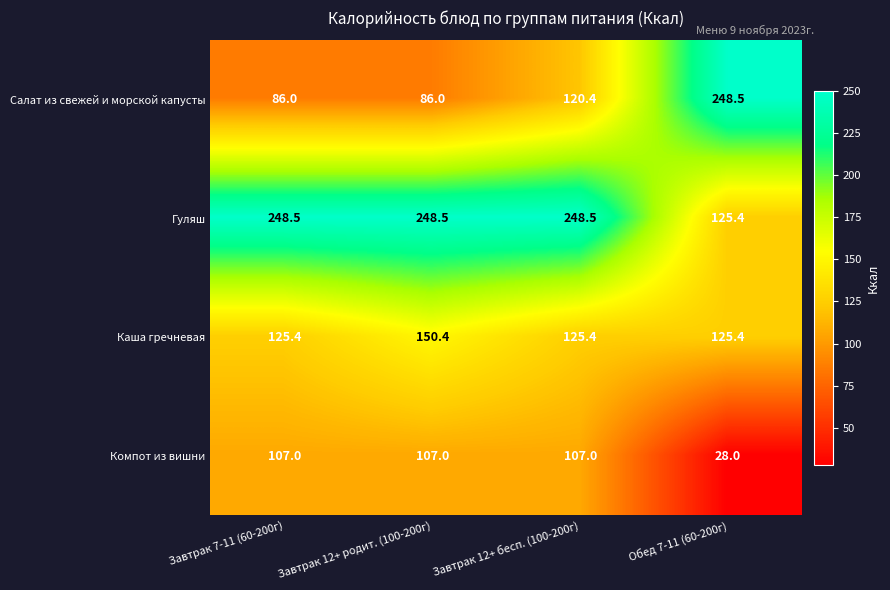

Reading left to right, what are all the values shown in this chart?

Салат из свежей и морской капусты: Завтрак 7-11 (60-200г)=86.0	Завтрак 12+ родит. (100-200г)=86.0	Завтрак 12+ бесп. (100-200г)=120.4	Обед 7-11 (60-200г)=248.5
Гуляш: Завтрак 7-11 (60-200г)=248.5	Завтрак 12+ родит. (100-200г)=248.5	Завтрак 12+ бесп. (100-200г)=248.5	Обед 7-11 (60-200г)=125.4
Каша гречневая: Завтрак 7-11 (60-200г)=125.4	Завтрак 12+ родит. (100-200г)=150.4	Завтрак 12+ бесп. (100-200г)=125.4	Обед 7-11 (60-200г)=125.4
Компот из вишни: Завтрак 7-11 (60-200г)=107.0	Завтрак 12+ родит. (100-200г)=107.0	Завтрак 12+ бесп. (100-200г)=107.0	Обед 7-11 (60-200г)=28.0